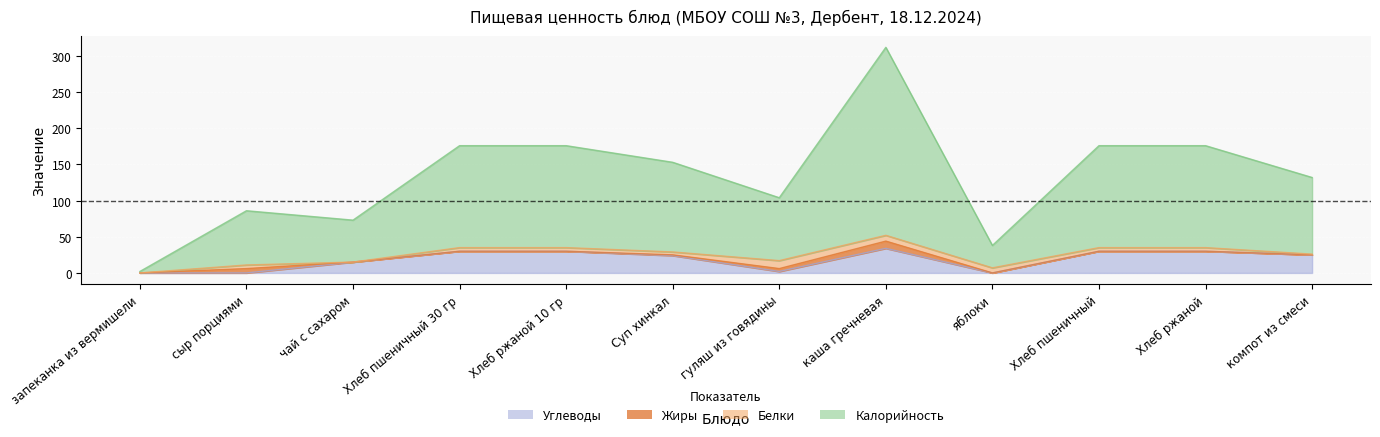

True or false: Калорийность and Углеводы intersect in this chart.

False